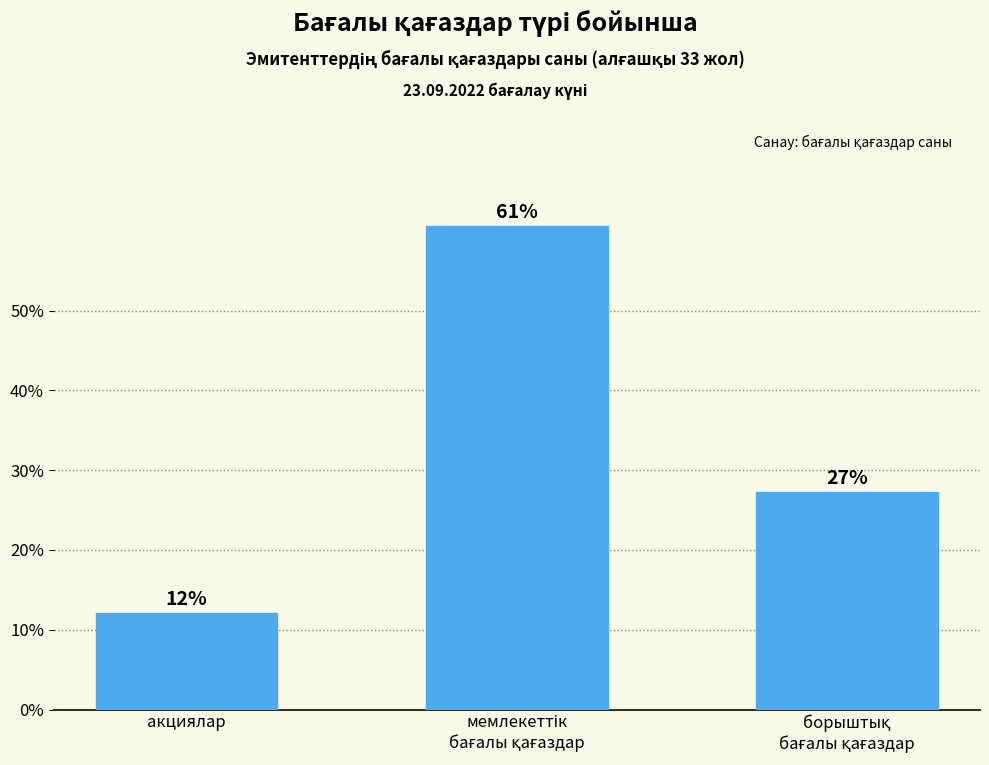

Reading left to right, extract all data points from this chart.

акциялар=12.1	мемлекеттік
бағалы қағаздар=60.6	борыштық
бағалы қағаздар=27.3